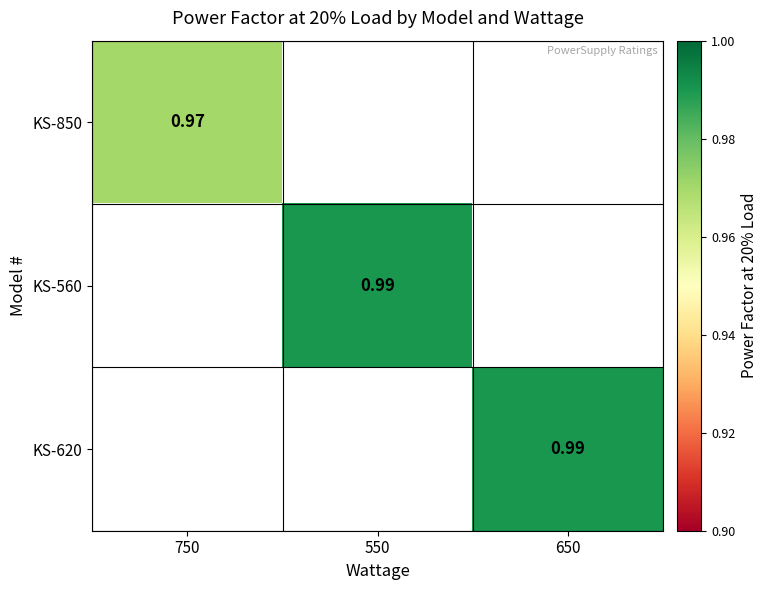

Is the value of KS-620 at 650 greater than the value of KS-850 at 750?

Yes